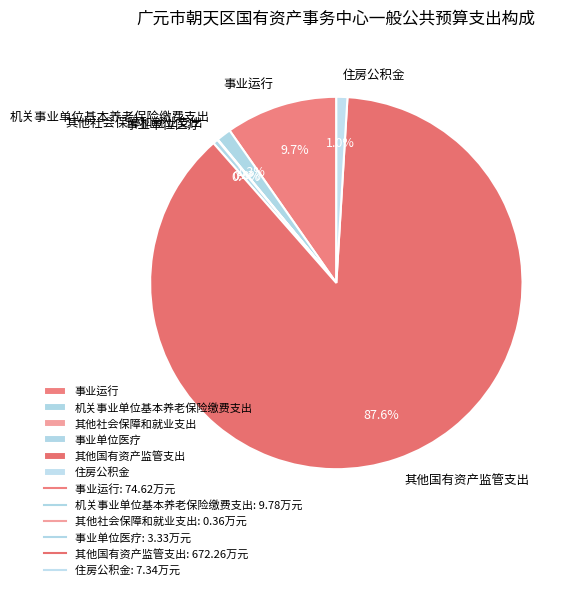

To the nearest percent, what is the difference between the largest and smallest slice percentages?

88%